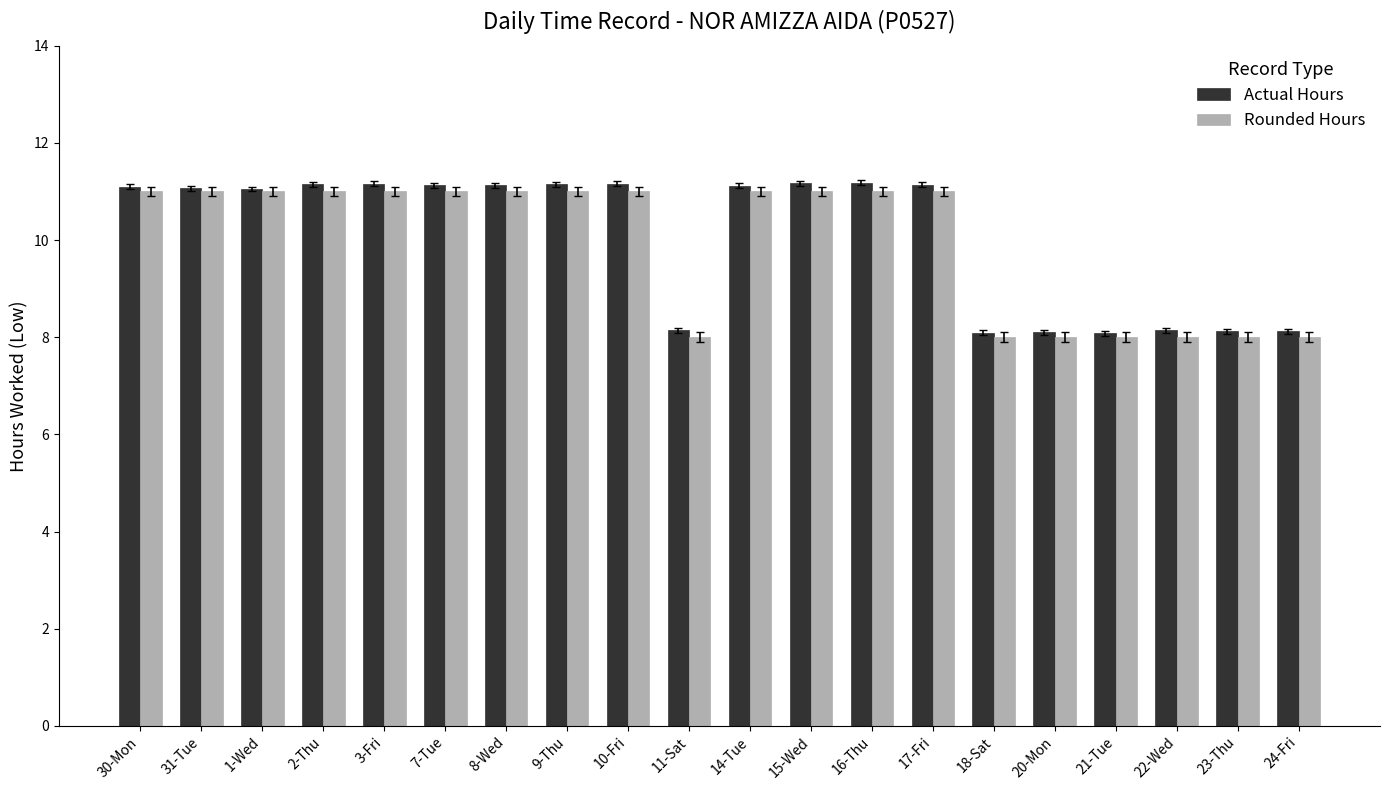

Which series has the largest range (max minus min)?

Actual Hours